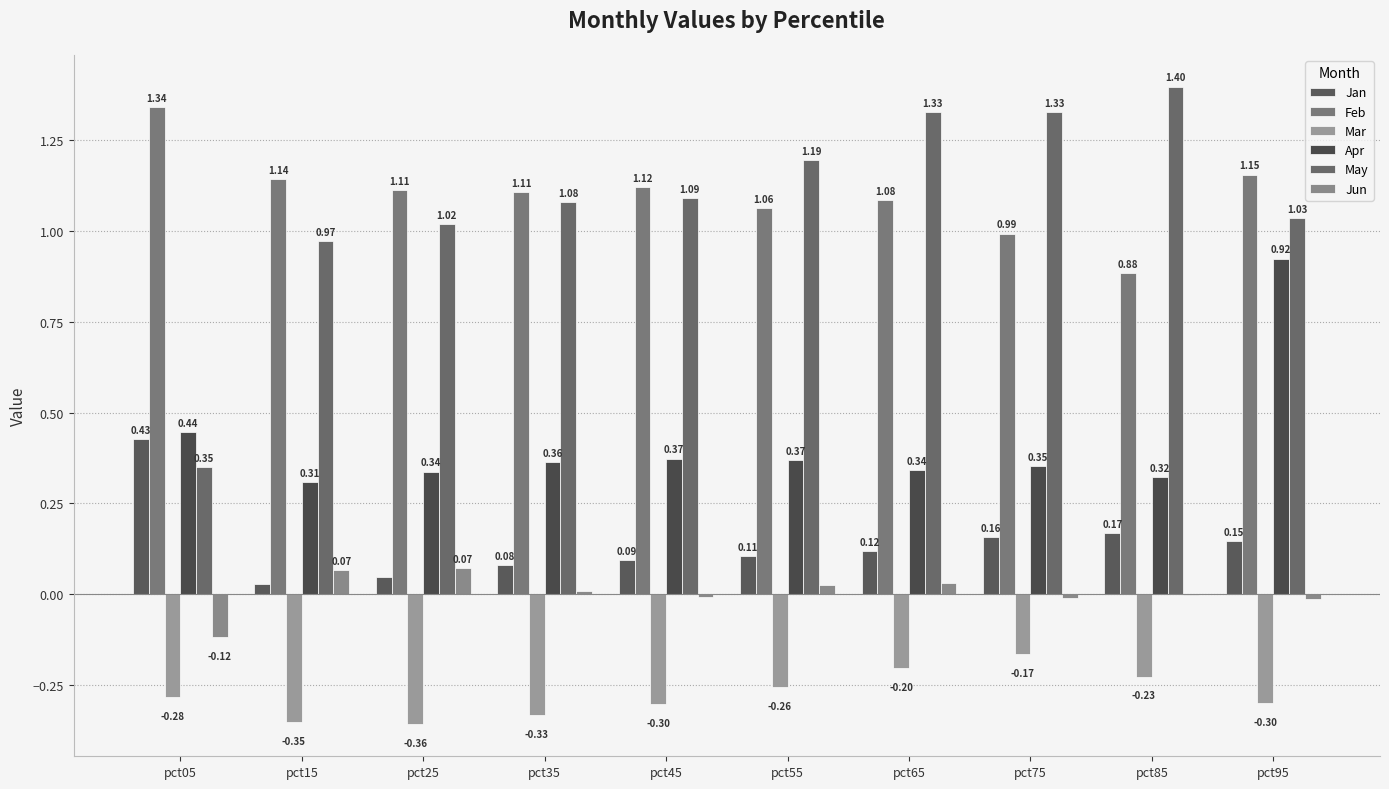

What are all the series names shown in the legend?

Jan, Feb, Mar, Apr, May, Jun